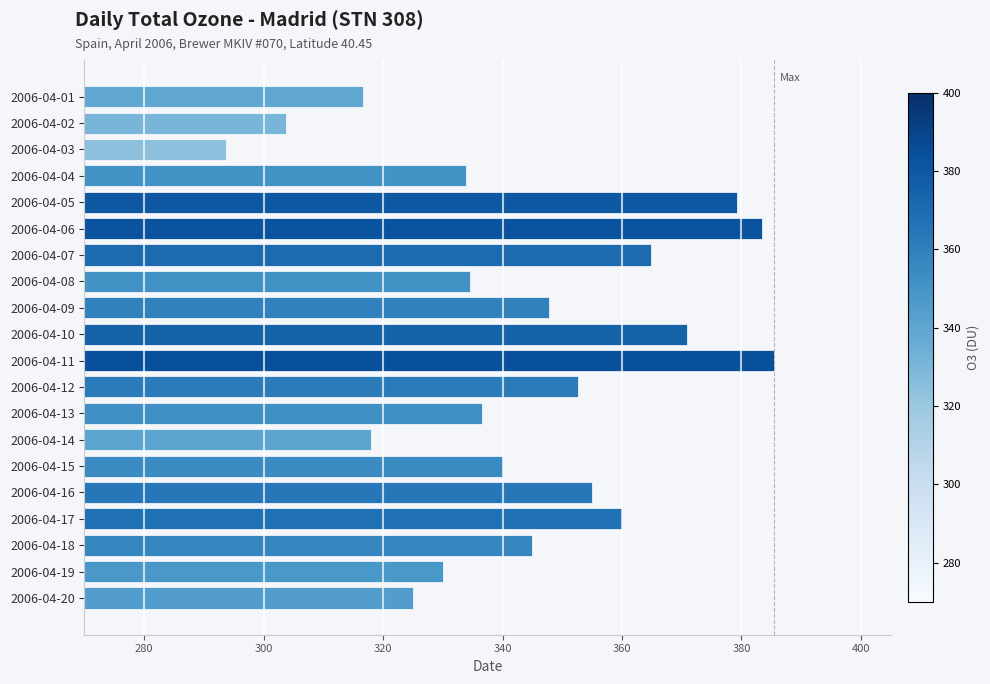

What is the change in value from 2006-04-05 to 2006-04-07?

-14.5